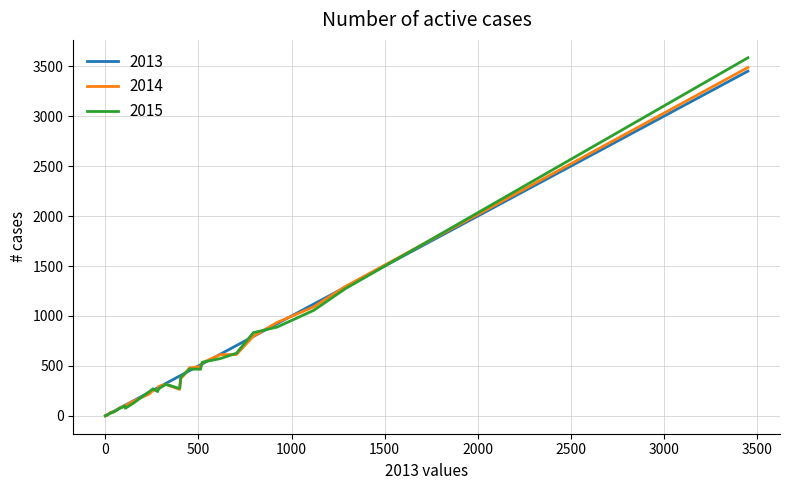

How many values in the 2014 series exceed 260?

15